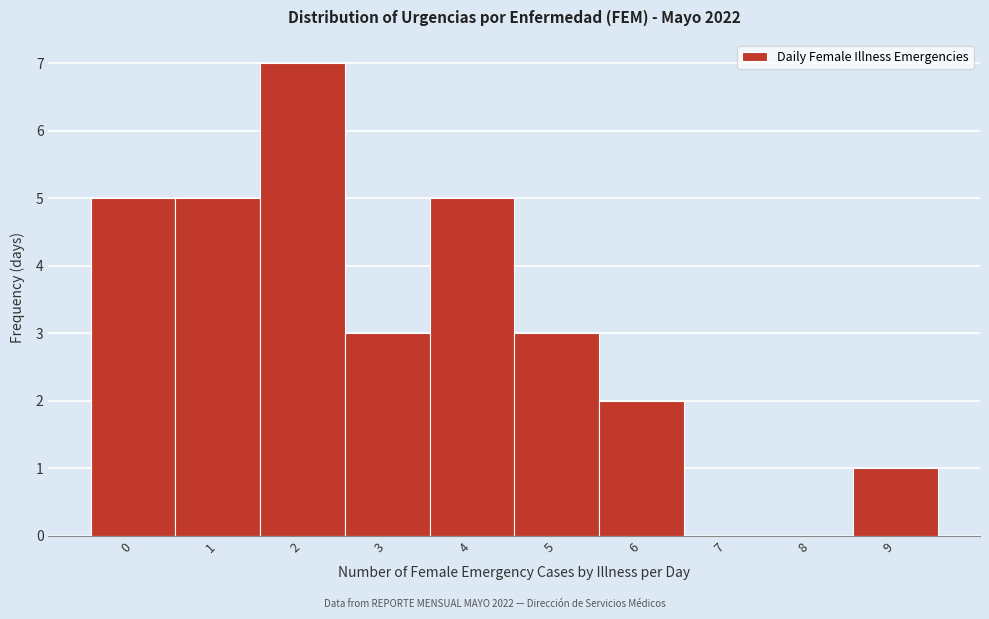

Reading left to right, transcribe all the data shown in this chart.

0=5	1=5	2=7	3=3	4=5	5=3	6=2	7=0	8=0	9=1